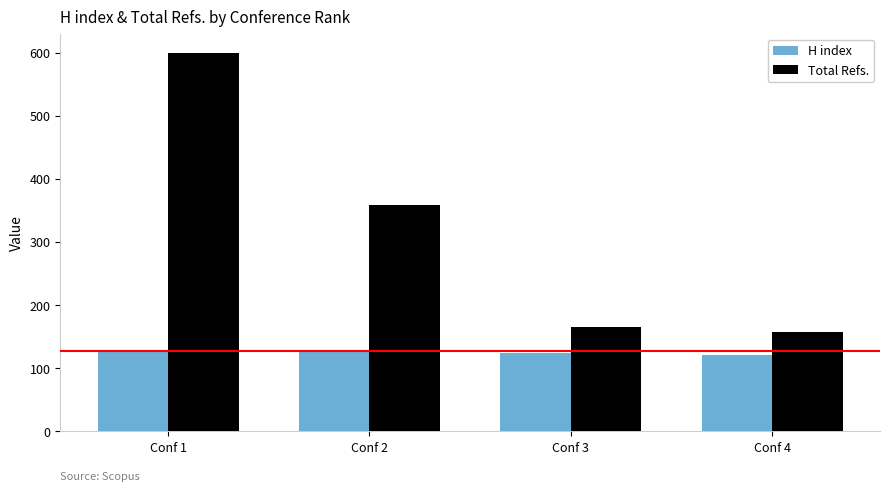

At how many categories does at least one series exceed 417?

1